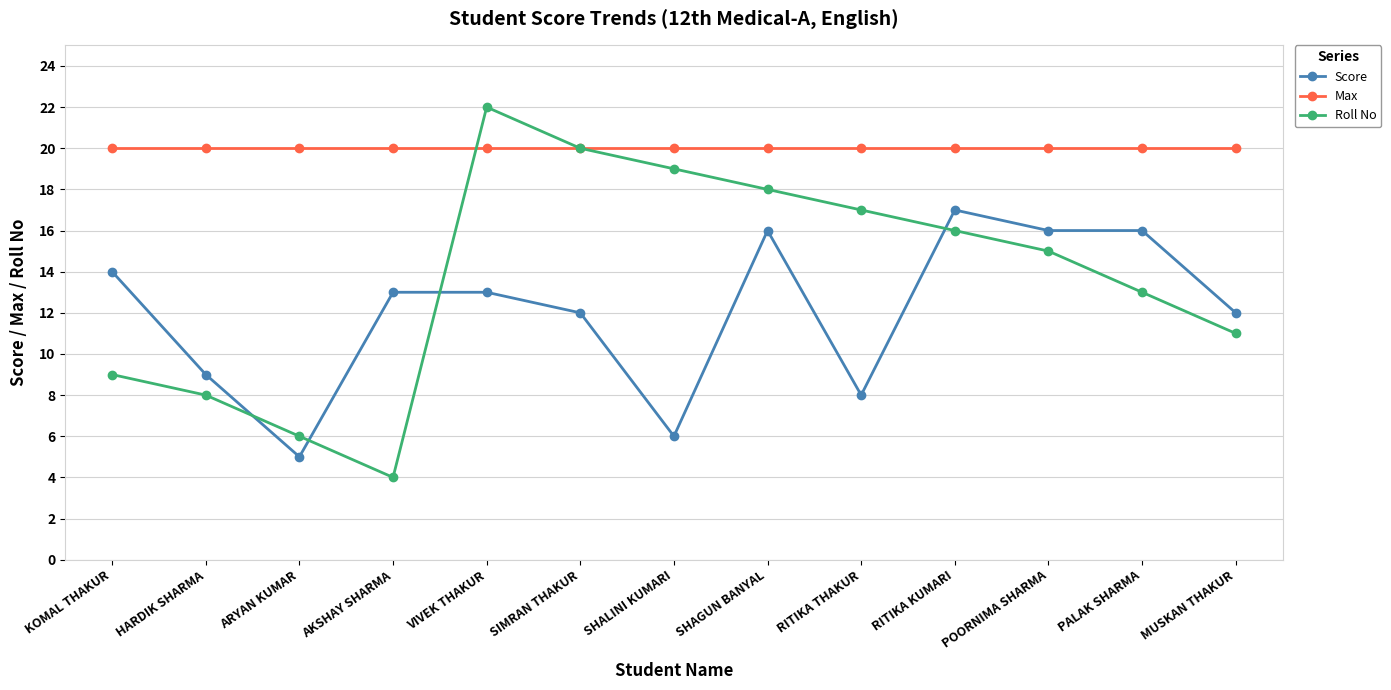

What is the label of the 8th point from the left?

SHAGUN BANYAL